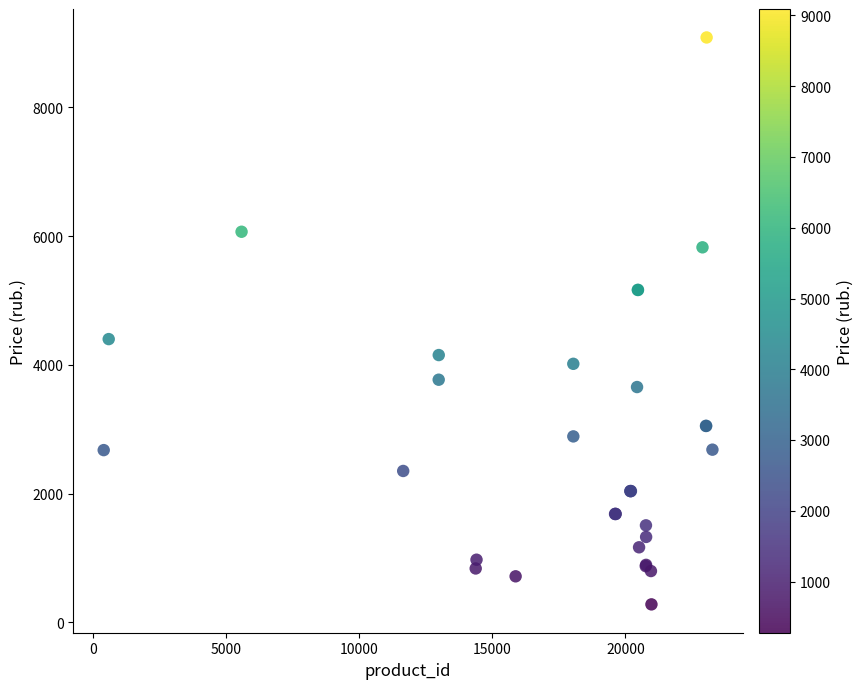

What Y value in the scatter plot is closest to 4683?

4401.0